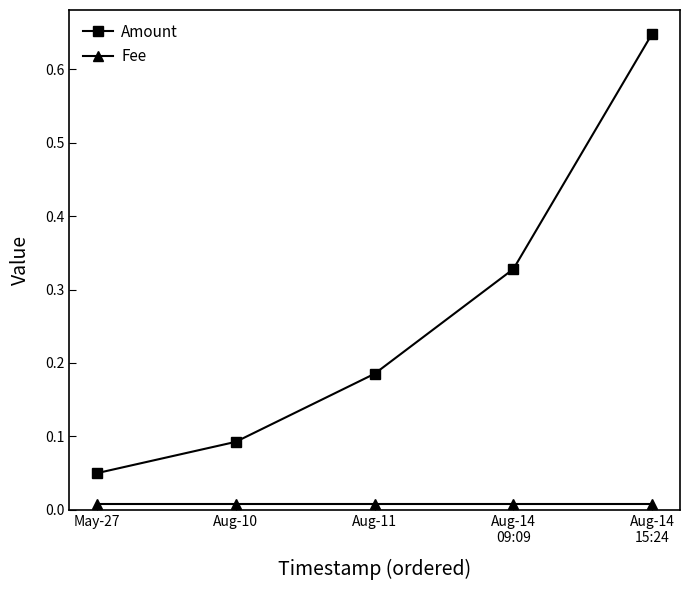

Is the value of Fee at Aug-14
09:09 greater than the value of Amount at Aug-11?

No